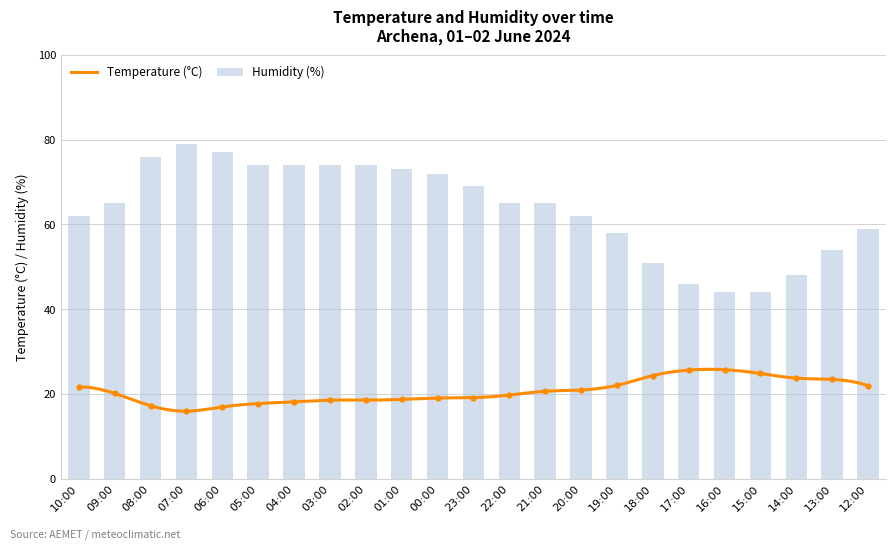

What is the sum of the Humidity (%) values at 05:00 and 19:00?

132